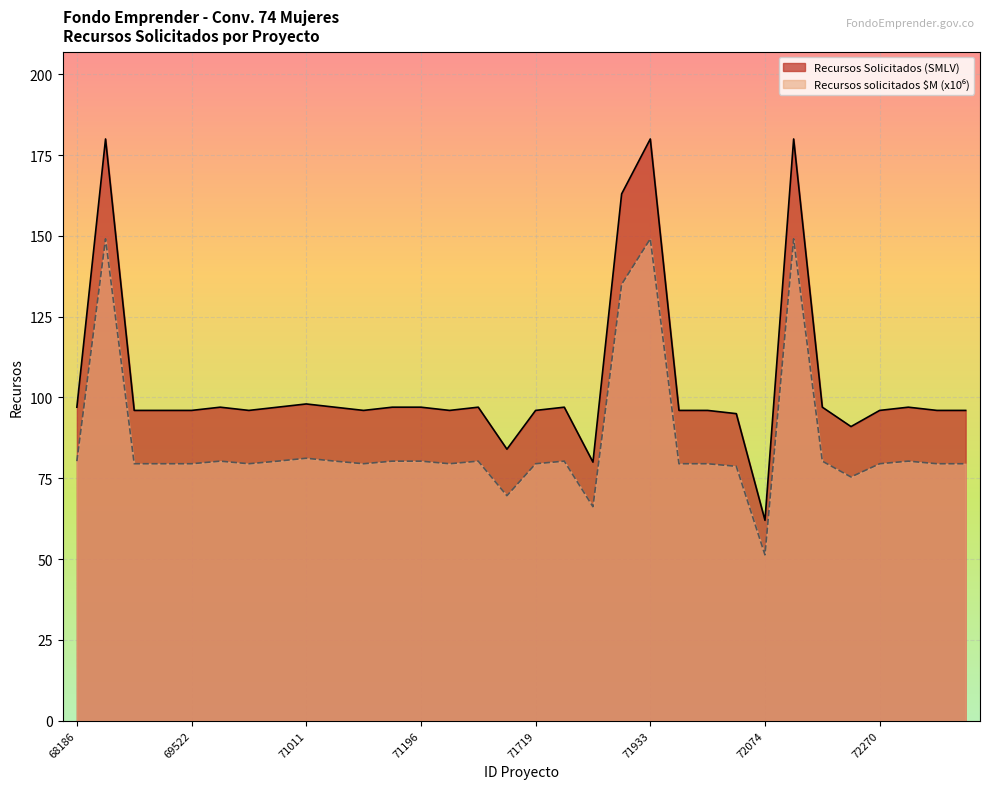

At which label is Recursos Solicitados (SMLV) closest to 121?

71011